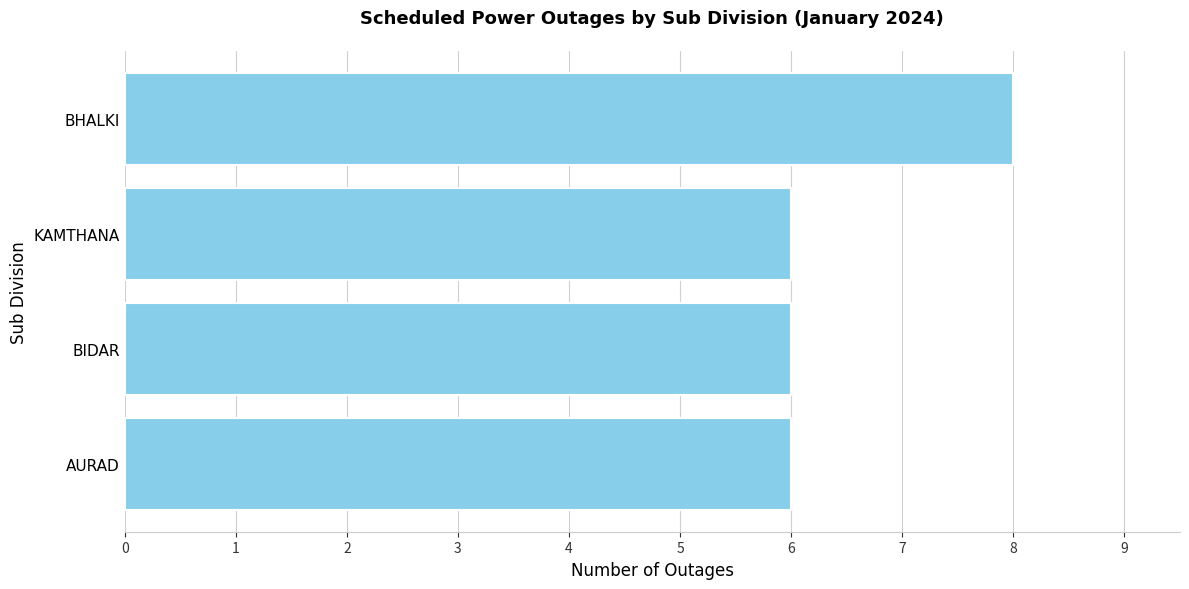

What is the sum of all values?

26